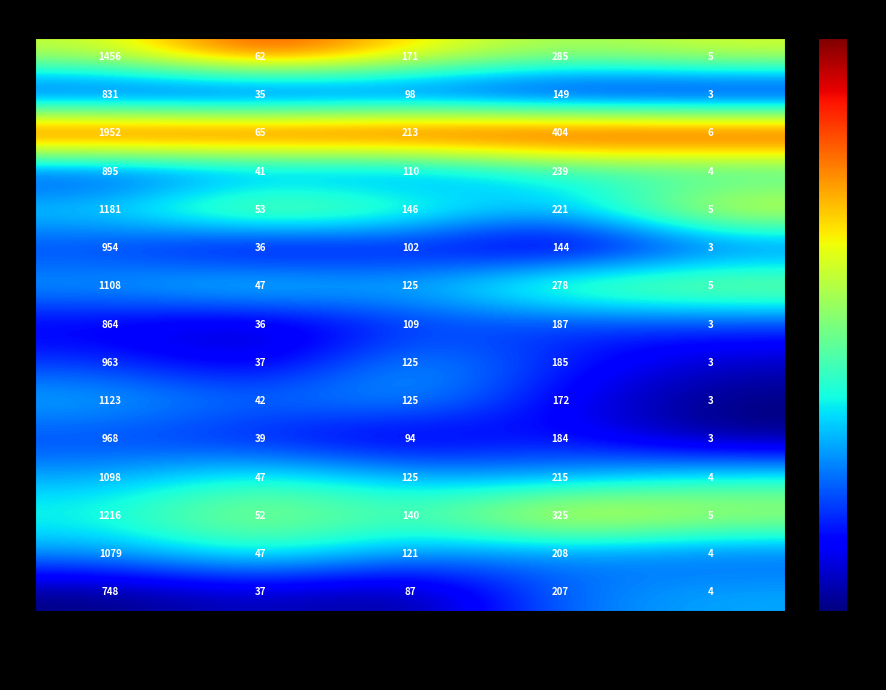

What is the maximum value shown in the chart?

1952